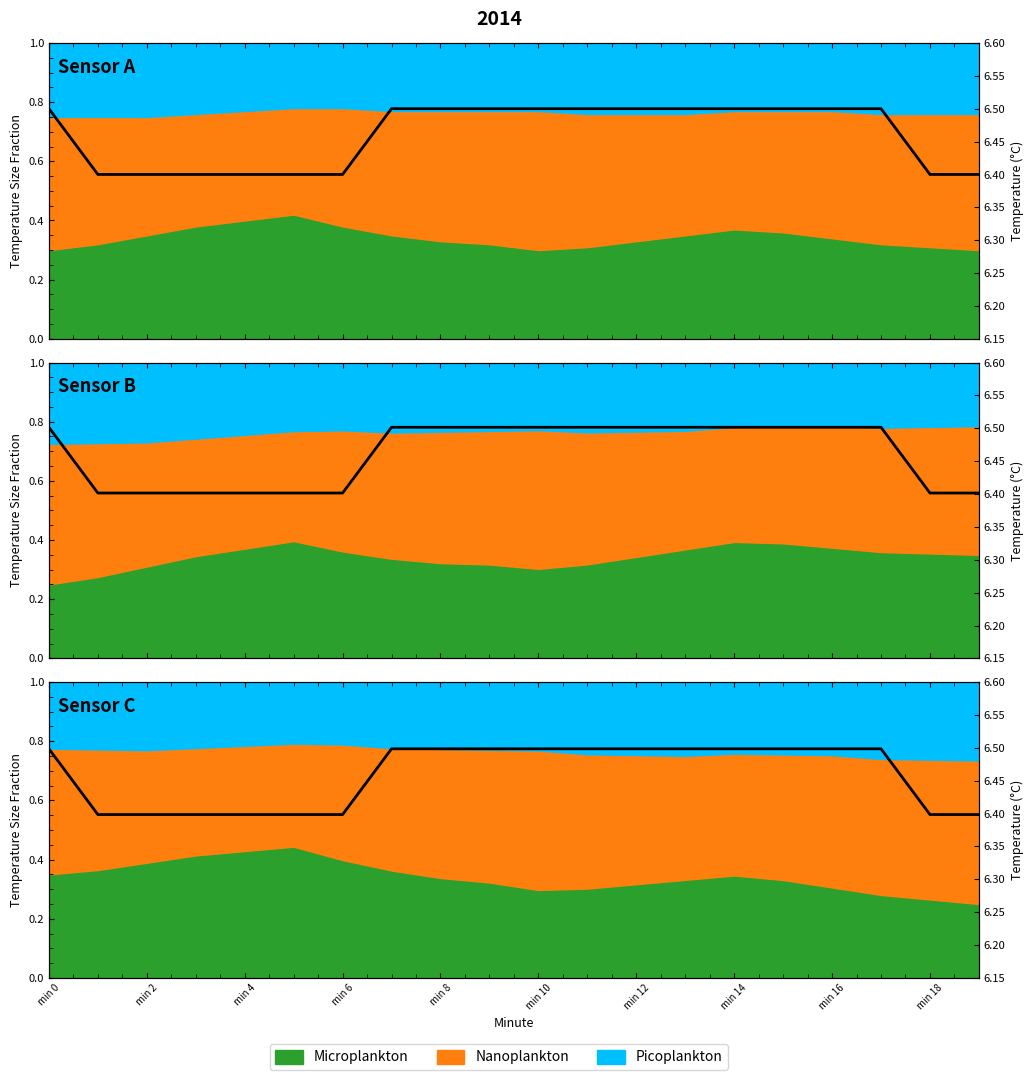

What is the average value?

6.5